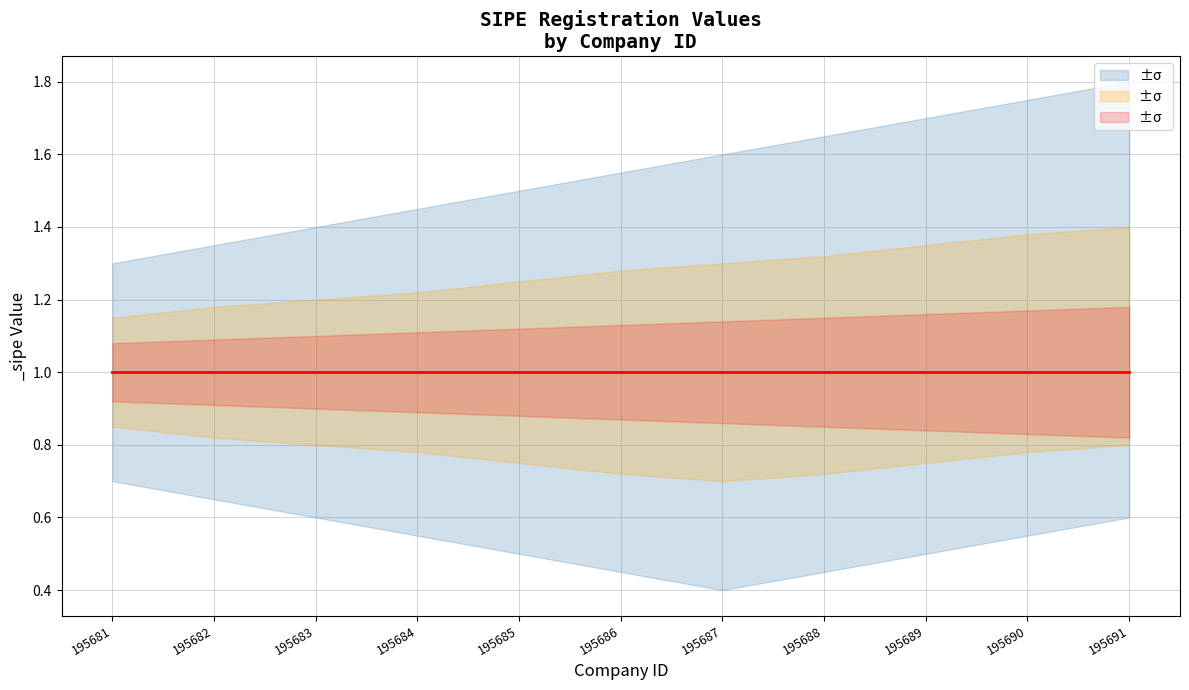

Rank the categories by _sipe value from lowest to highest.

195681, 195682, 195683, 195684, 195685, 195686, 195687, 195688, 195689, 195690, 195691